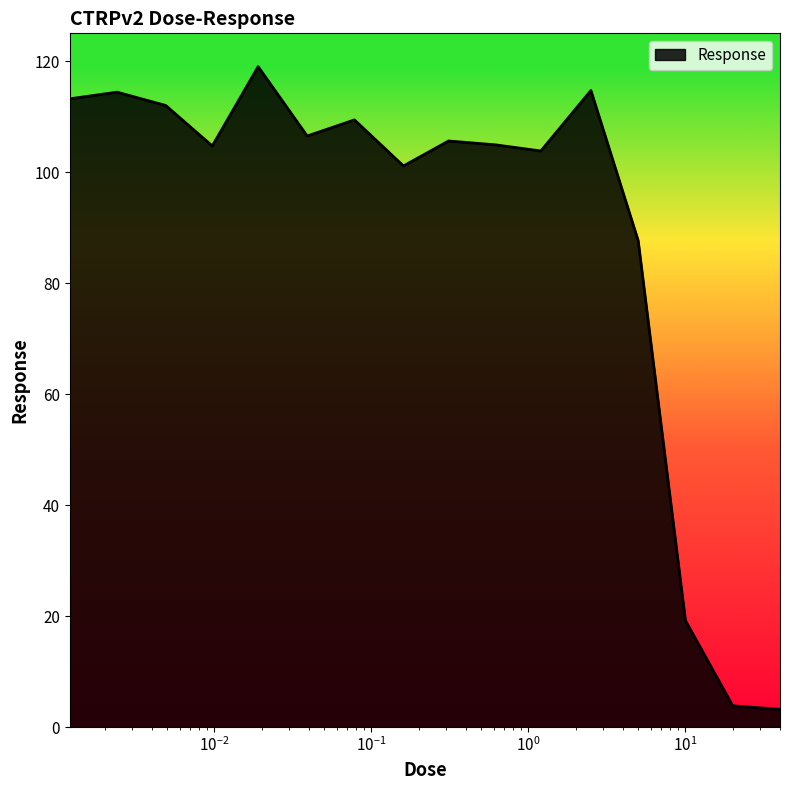

What is the smallest value displayed?

3.2